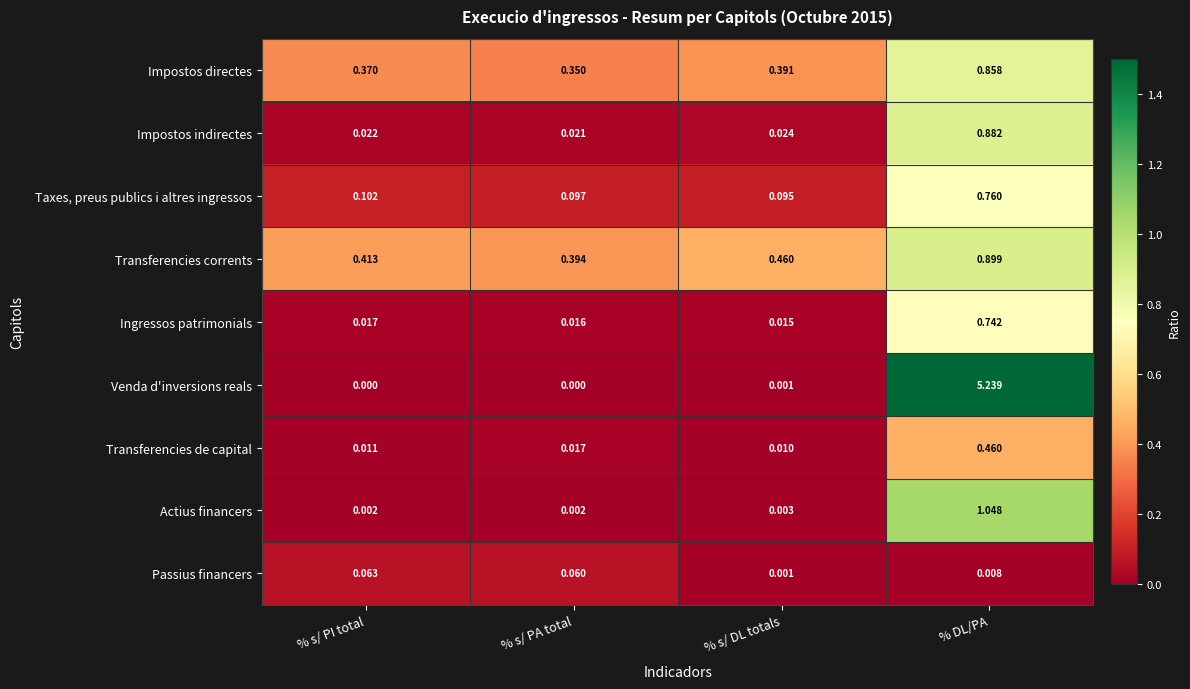

What is the total value across all series at % DL/PA?

10.9